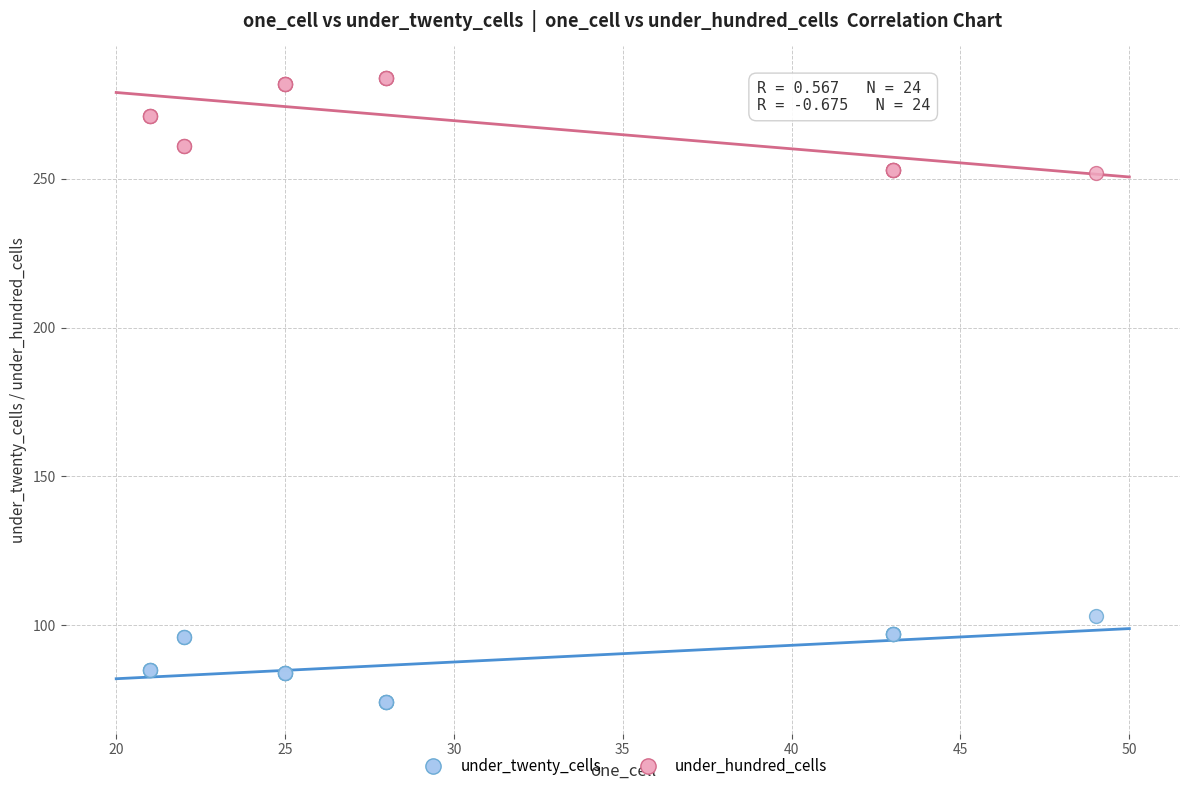

Which series reaches the maximum Y coordinate?

under_hundred_cells